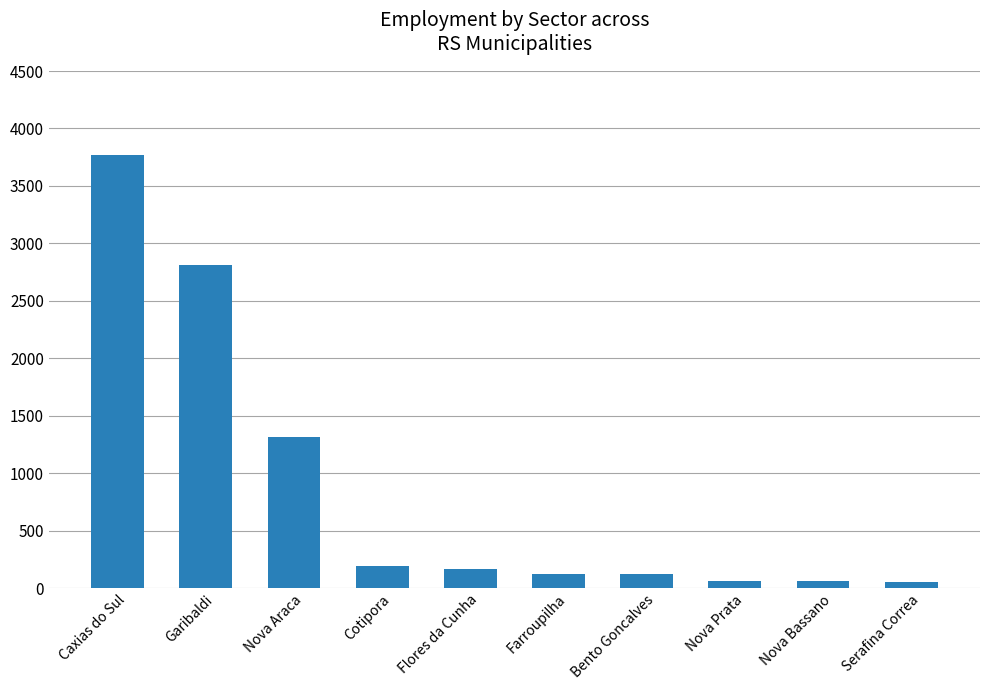

What is the value of the 2nd bar from the left?

2814